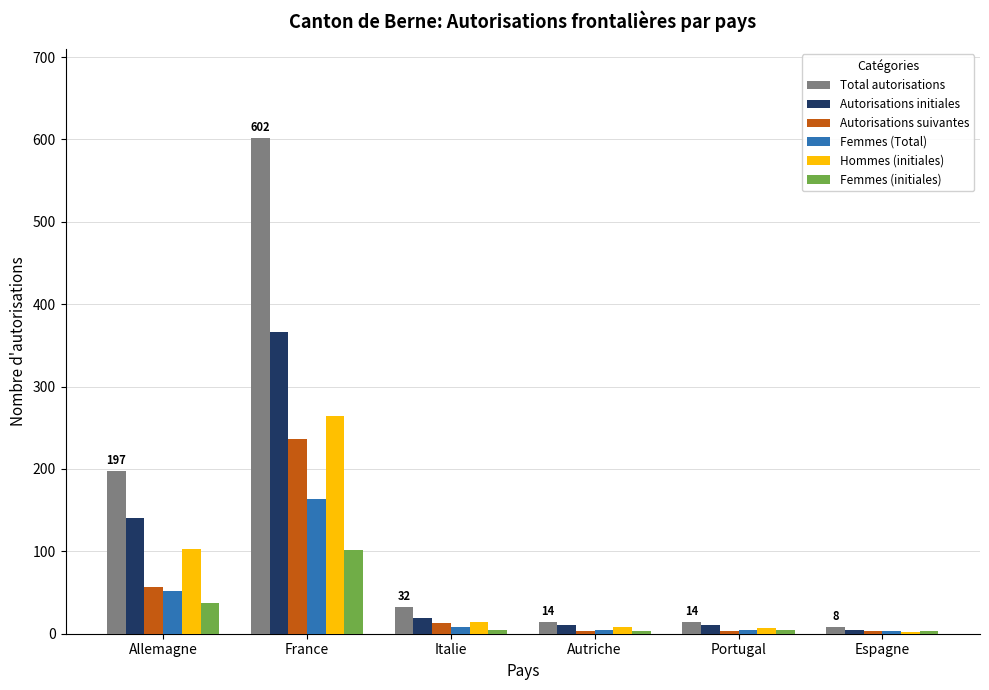

Which series changed the most between Allemagne and France?

Total autorisations